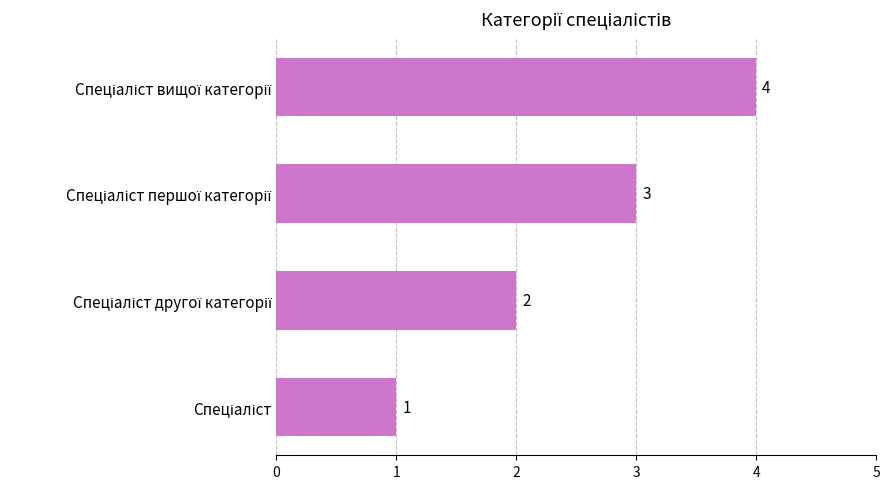

What is the maximum value shown in the chart?

4